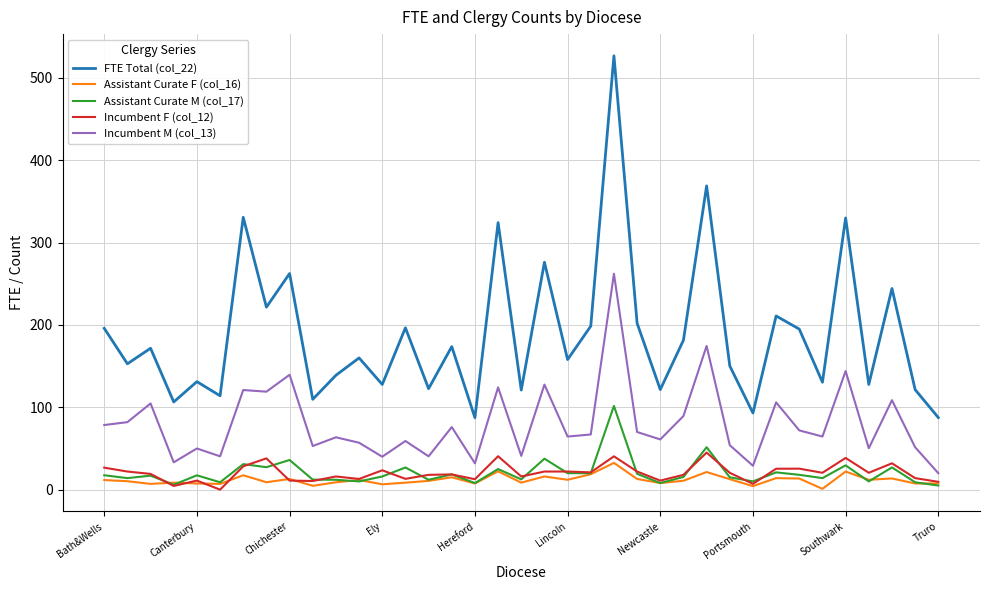

In Assistant Curate F (col_16), how many points are higher than both neighbors (excluding endpoints)?

12